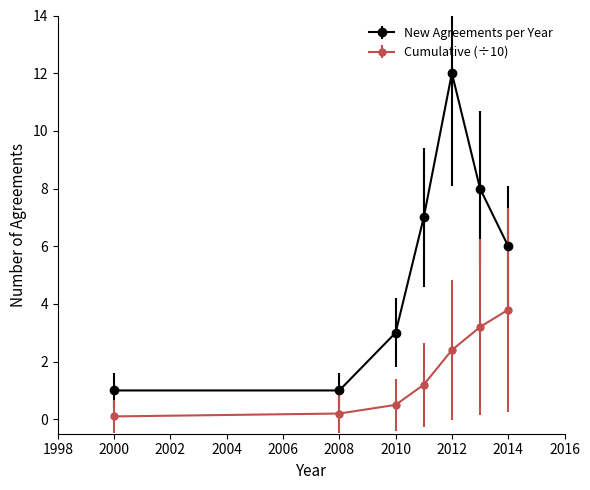

What is the difference between the maximum and minimum values in the New Agreements per Year series?

11.0